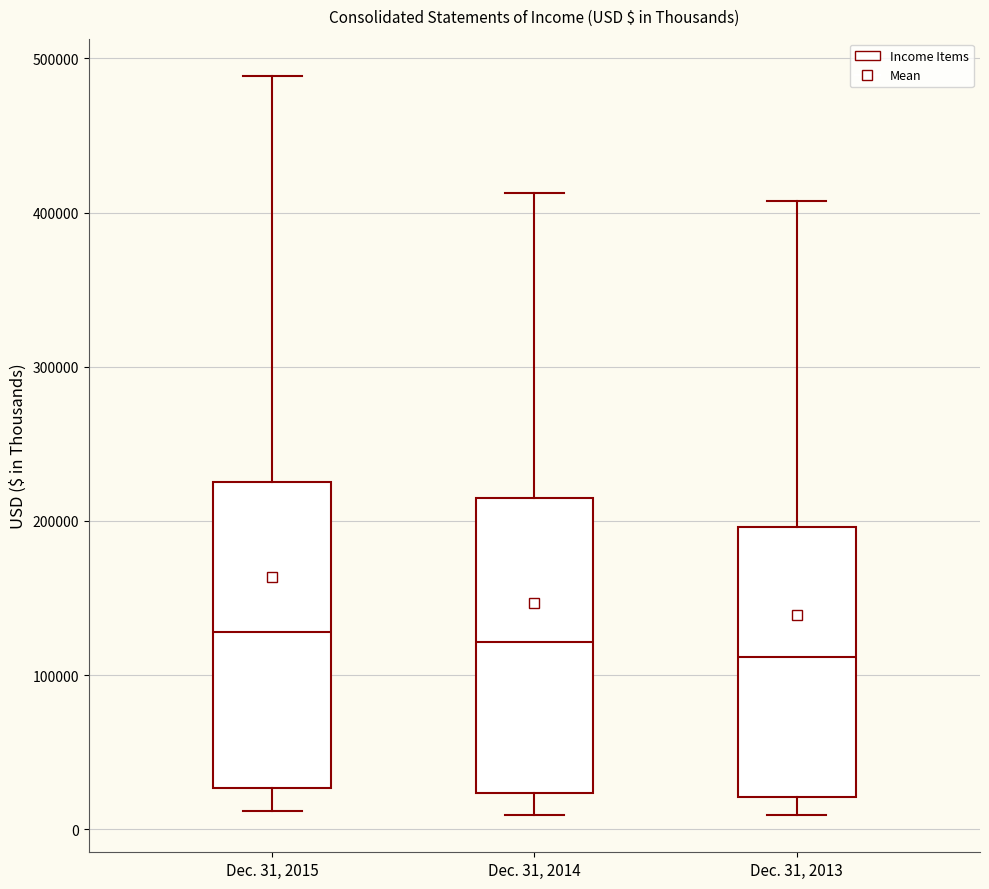

Reading left to right, read every box against the y-axis: the position of its median line, the range the box covers, and the ends of its whiskers. The values are not printed on the chart, so give them approximately, as read against the axis.

Dec. 31, 2015: median 130000, box 30000 to 230000, whiskers 10000 to 490000
Dec. 31, 2014: median 120000, box 20000 to 210000, whiskers 10000 to 410000
Dec. 31, 2013: median 110000, box 20000 to 200000, whiskers 10000 to 410000